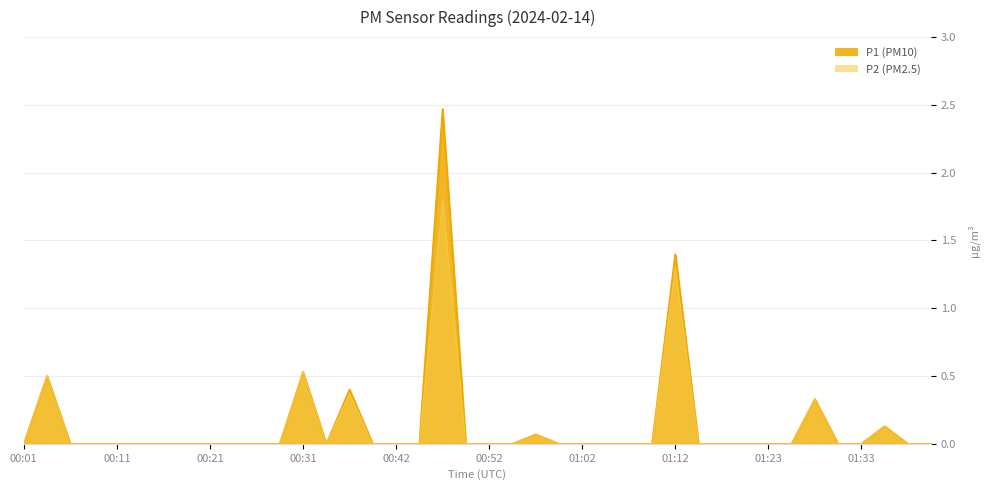

True or false: P1 and P2 cross at least once.

False